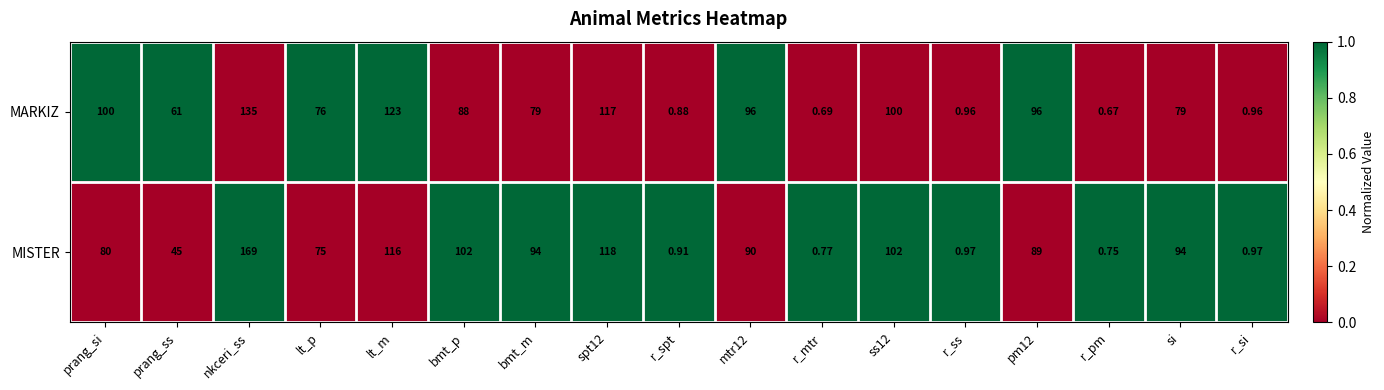

How many values in the MARKIZ series are below 79?

7